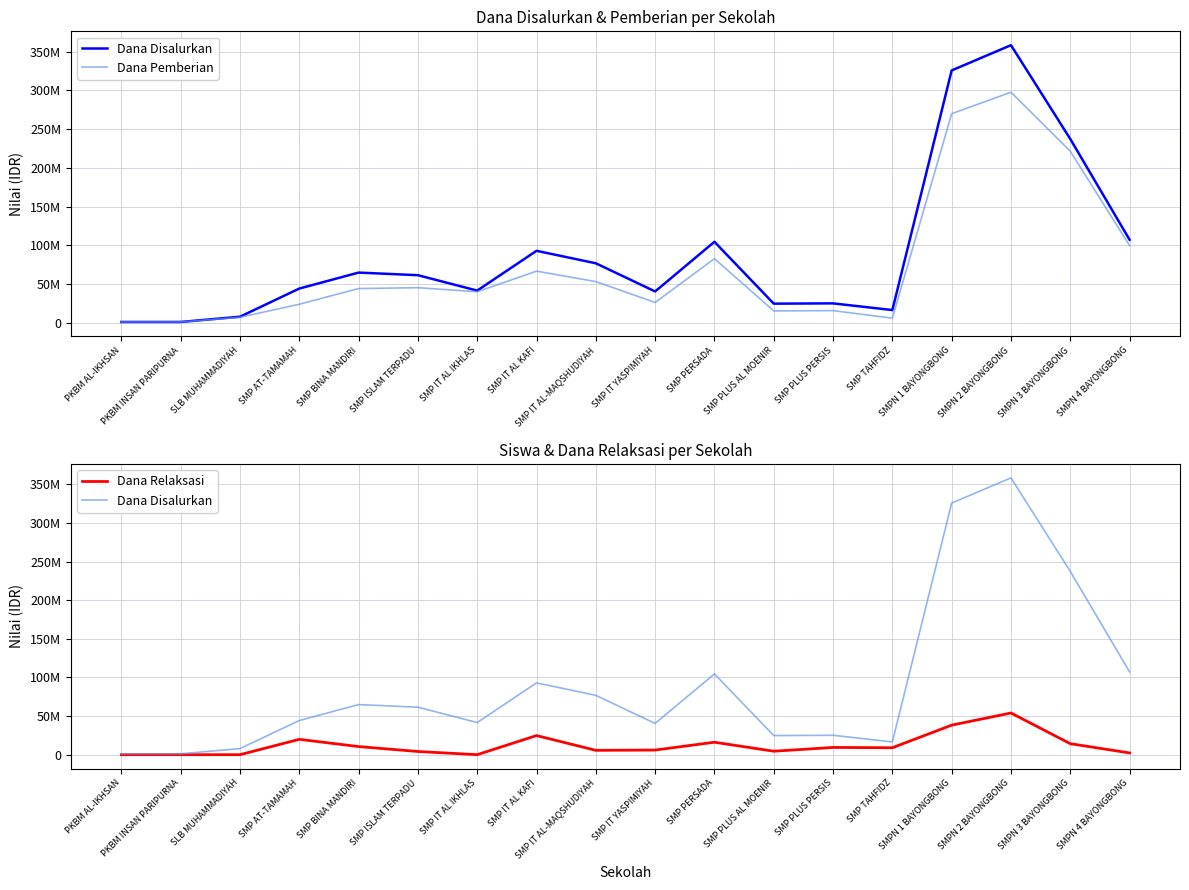

At how many categories does at least one series exceed 250829020?

2